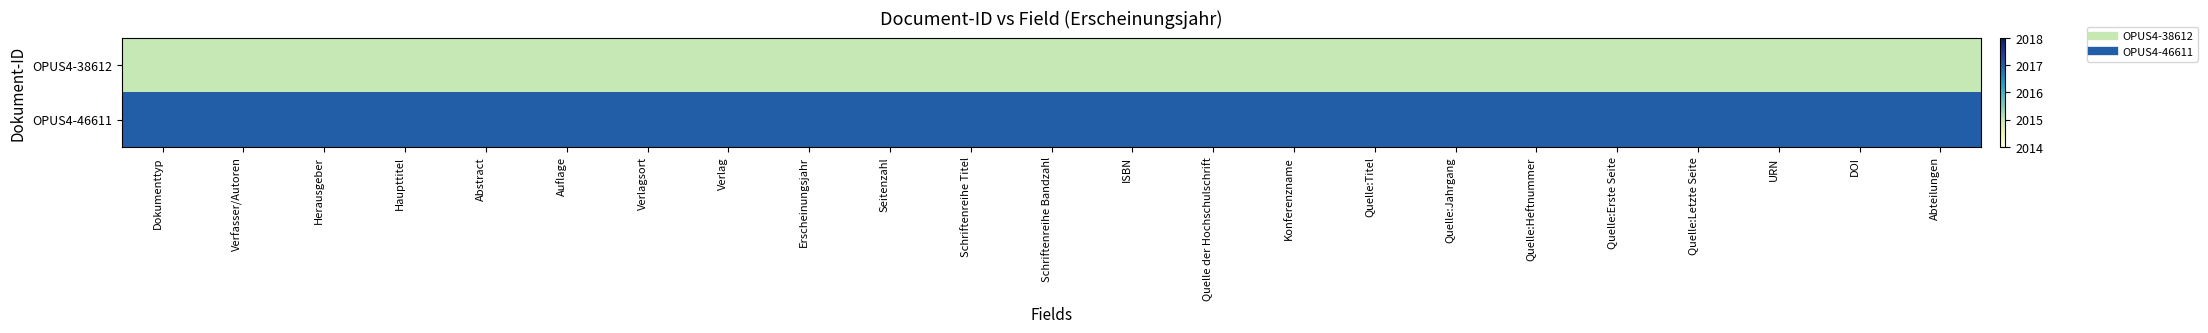

What is the maximum value shown in the chart?

2017